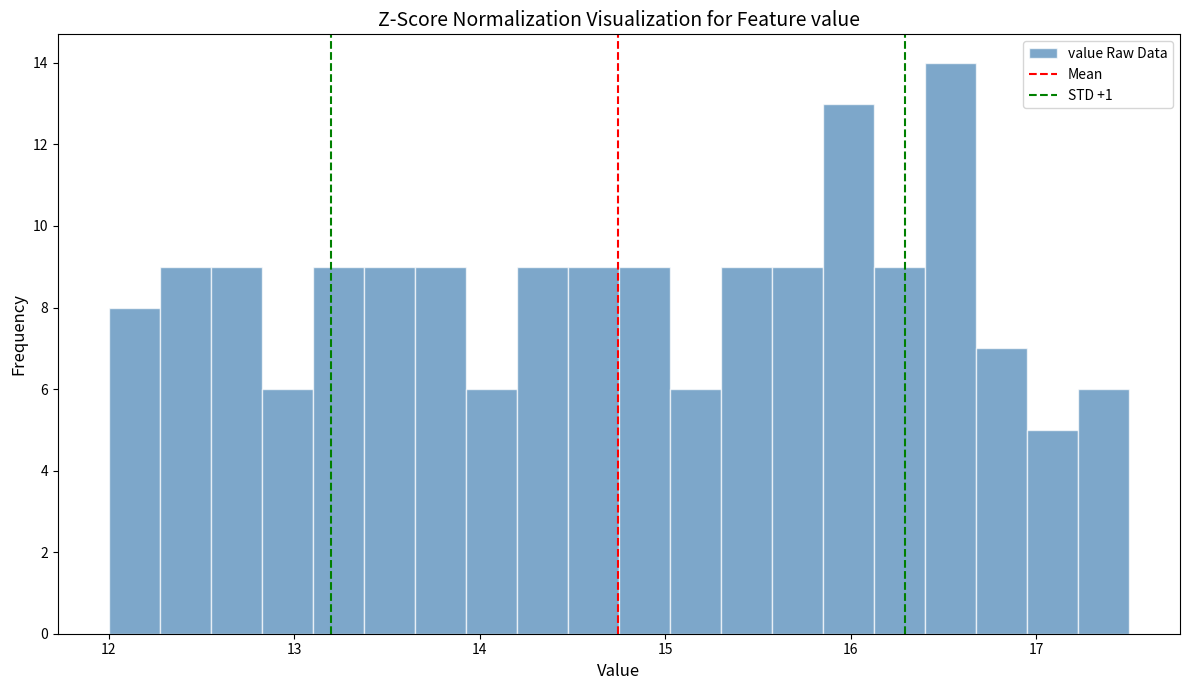

Around what value on the x-axis is the tallest bar? Give the approximate position of its centre, as read against the axis.

16.5